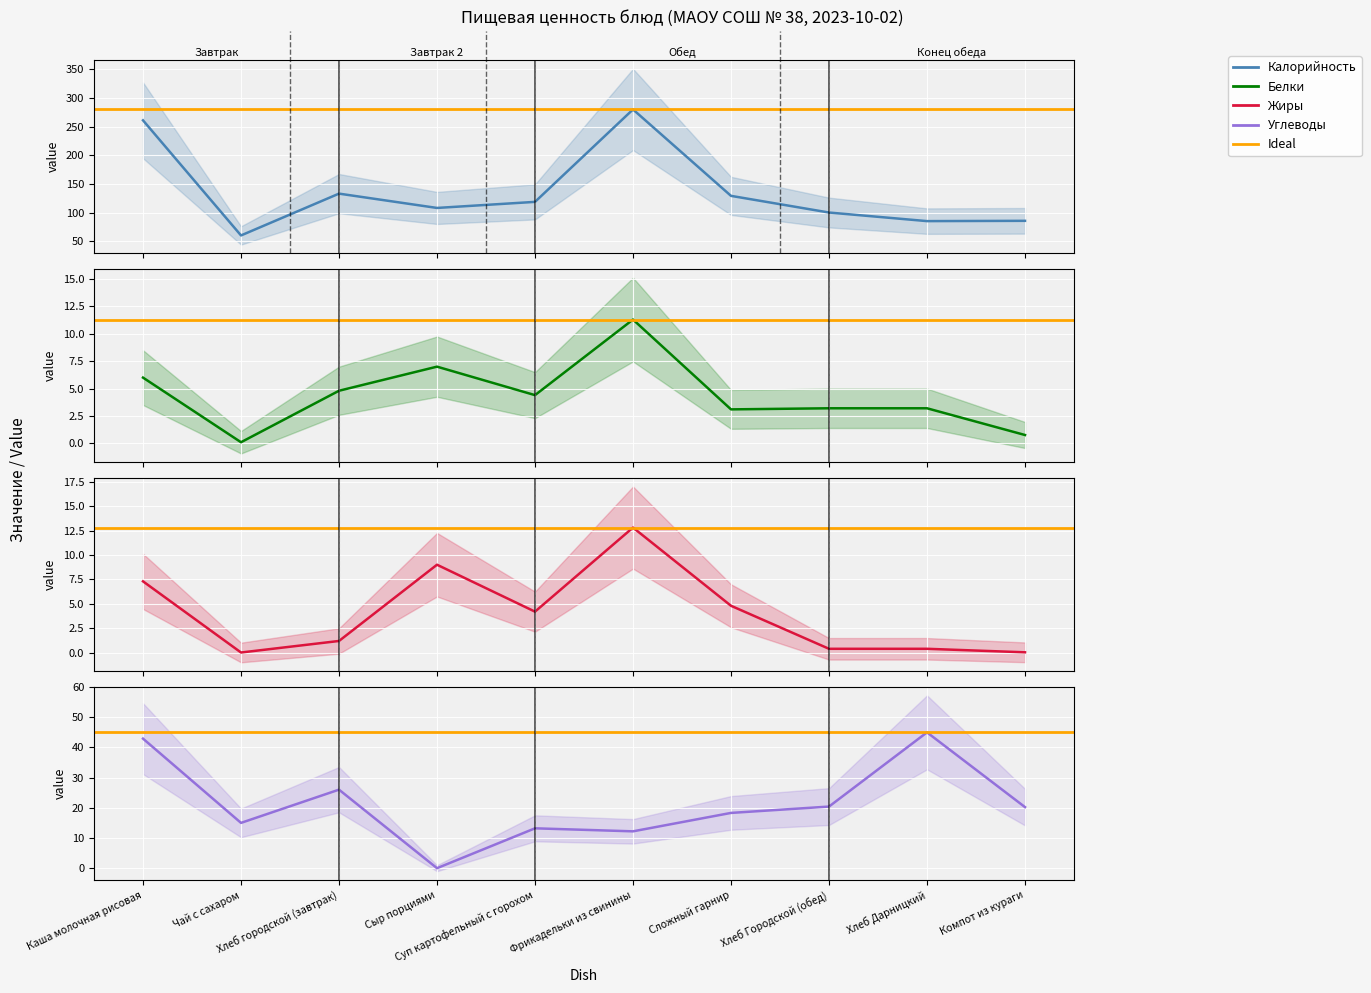

True or false: Жиры has more than 1 interior local peaks.

True